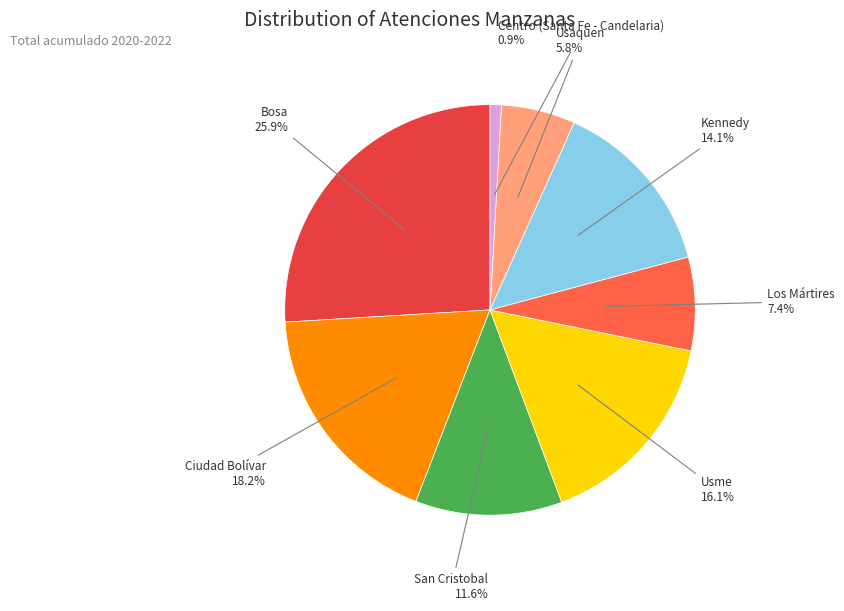

The Bosa slice represents 26% of the pie. True or false?

True